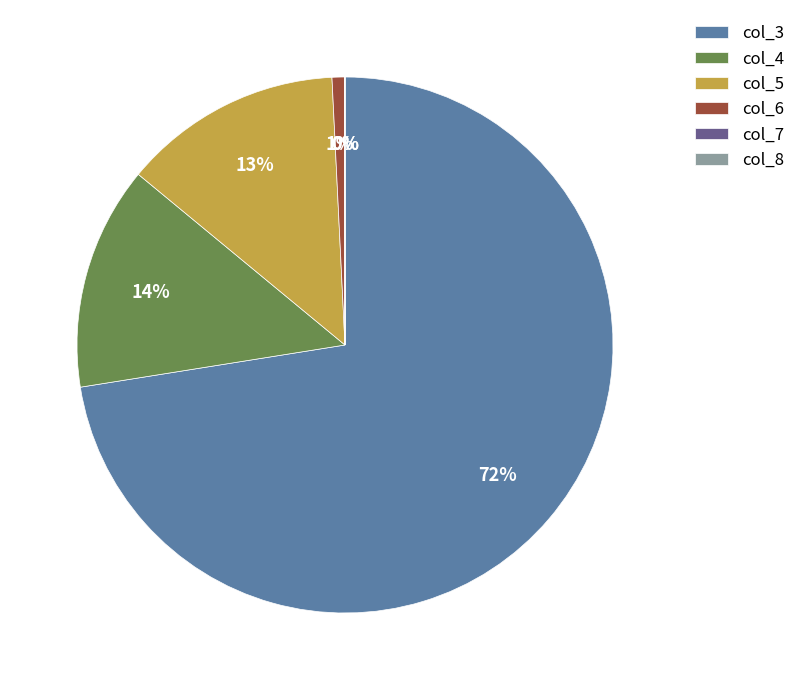

Is there any slice that represents more than half of the pie?

Yes